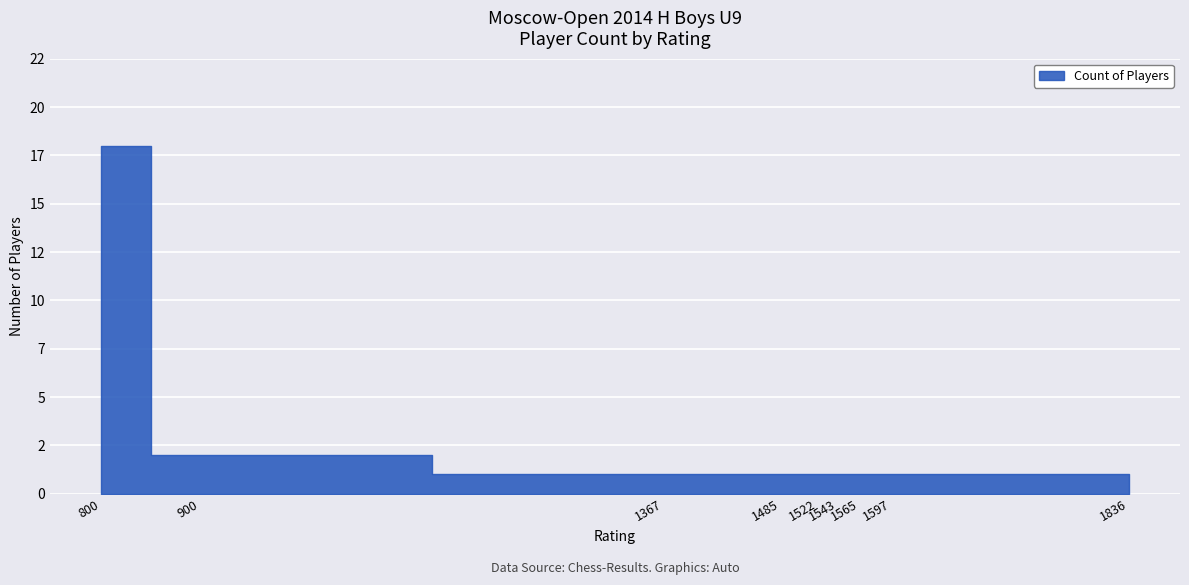

Between 1367 and 1836, which is larger?

1367